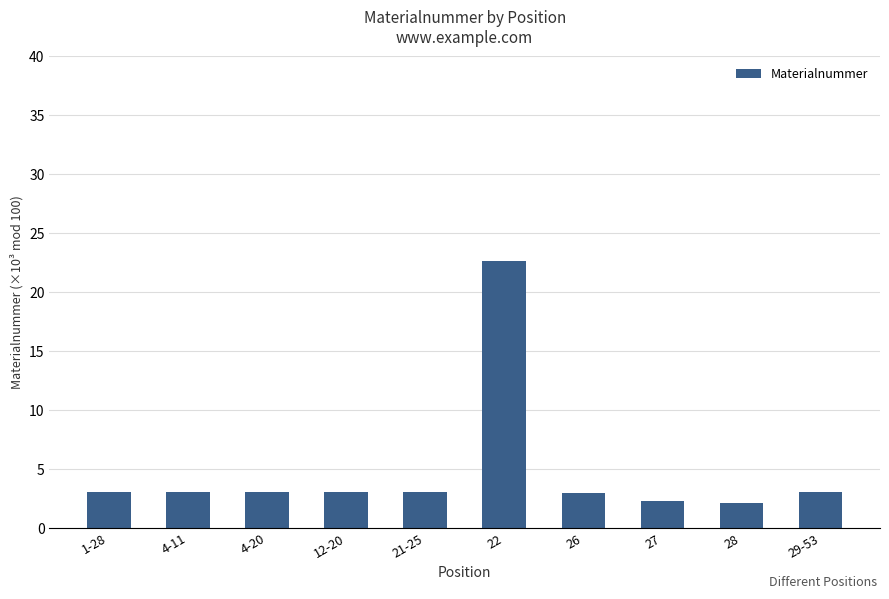

At which label does the data first exceed 3?

1-28